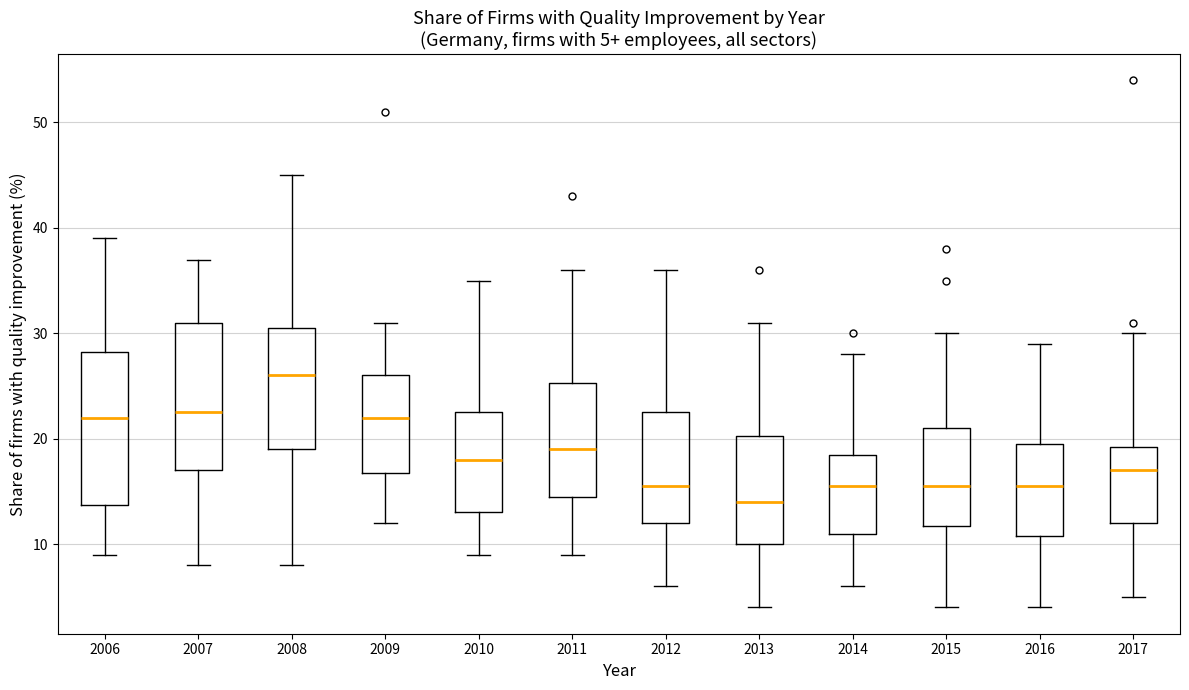

Which box's median line is the highest?

2008